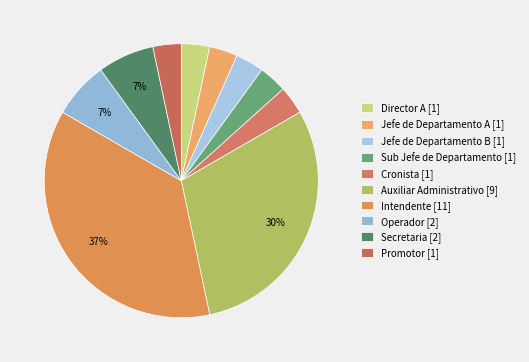

How much of the chart is everything except Auxiliar Administrativo [9]?

70.0%